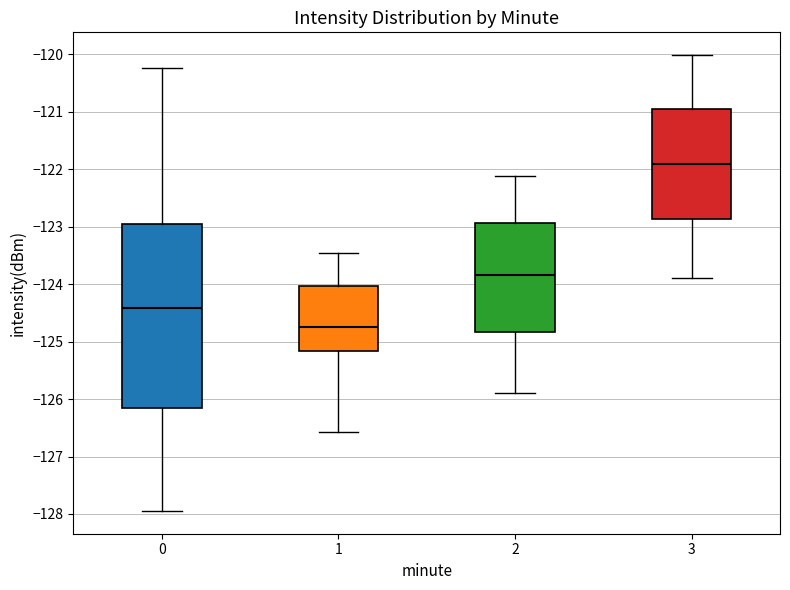

Which box is the tallest, from its lower edge to its upper edge?

0